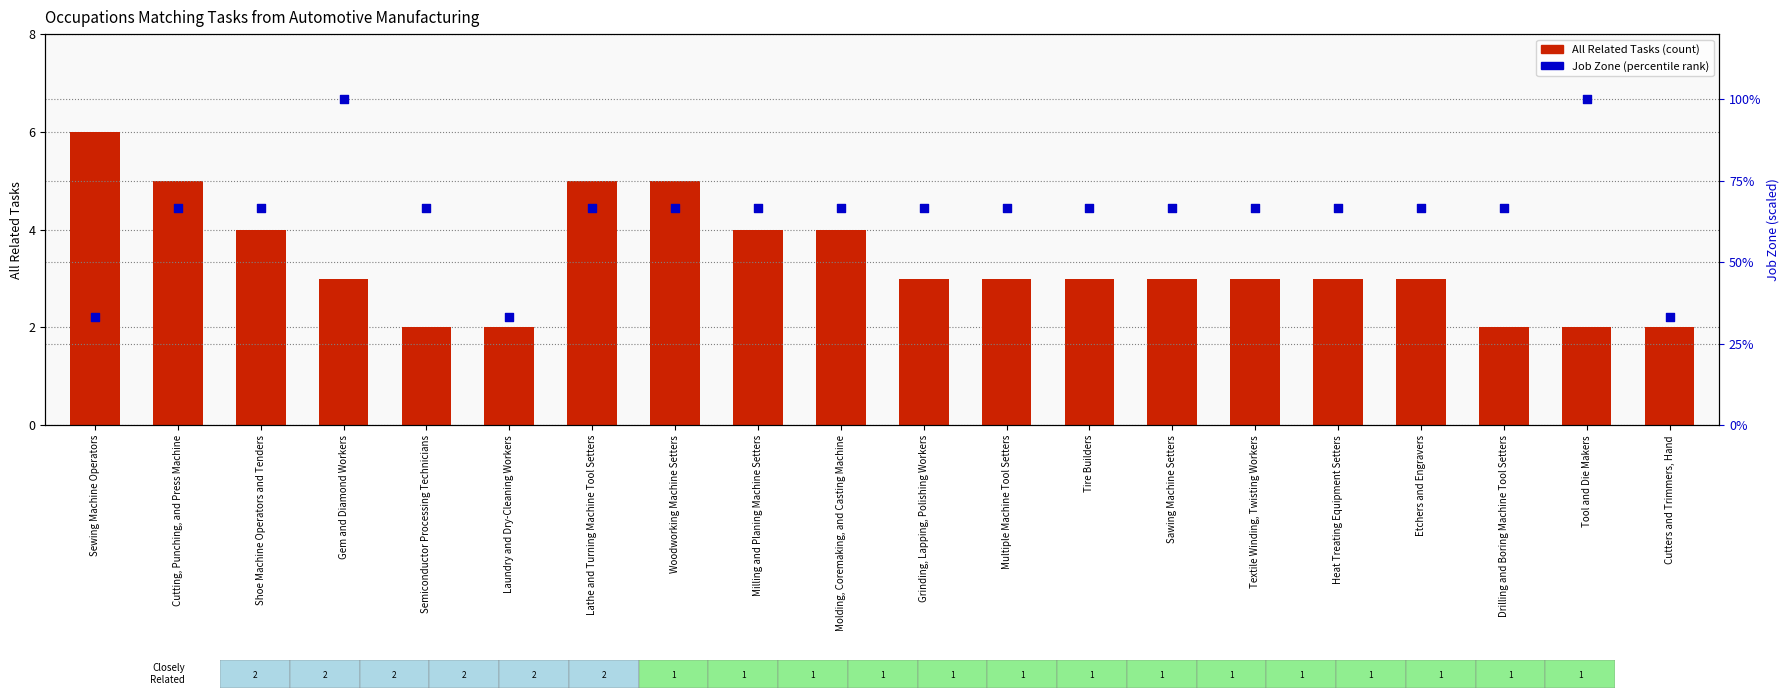

Which series has the largest Y range (max minus min)?

Job Zone (percentile)